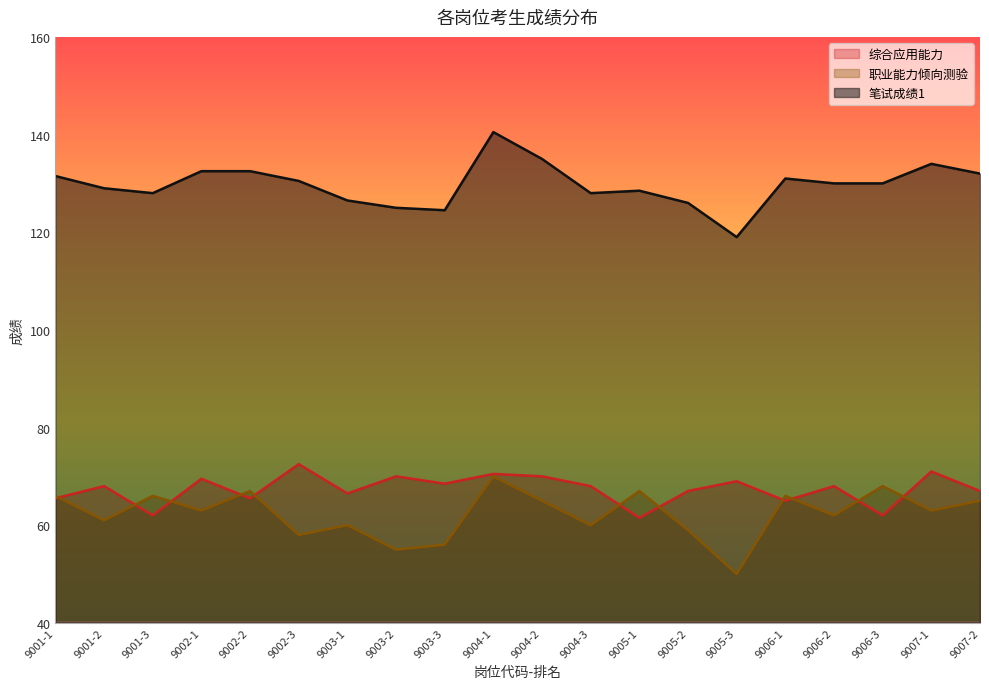

Reading right to left, transcribe all the data shown in this chart.

综合应用能力: 67.0	71.0	62.0	68.0	65.0	69.0	67.0	61.5	68.0	70.0	70.5	68.5	70.0	66.5	72.5	65.5	69.5	62.0	68.0	65.5
职业能力倾向测验: 65.0	63.0	68.0	62.0	66.0	50.0	59.0	67.0	60.0	65.0	70.0	56.0	55.0	60.0	58.0	67.0	63.0	66.0	61.0	66.0
笔试成绩1: 132.0	134.0	130.0	130.0	131.0	119.0	126.0	128.5	128.0	135.0	140.5	124.5	125.0	126.5	130.5	132.5	132.5	128.0	129.0	131.5